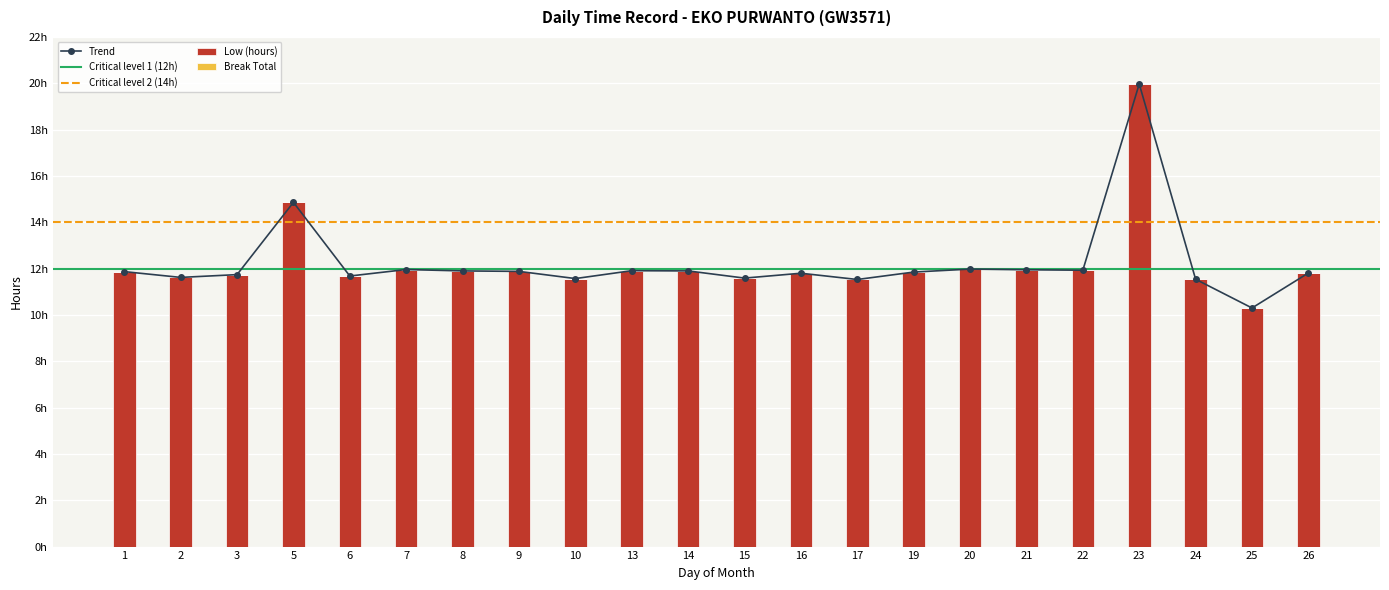

Approximately how many times larger is the value at 17 compared to 19?

1.0